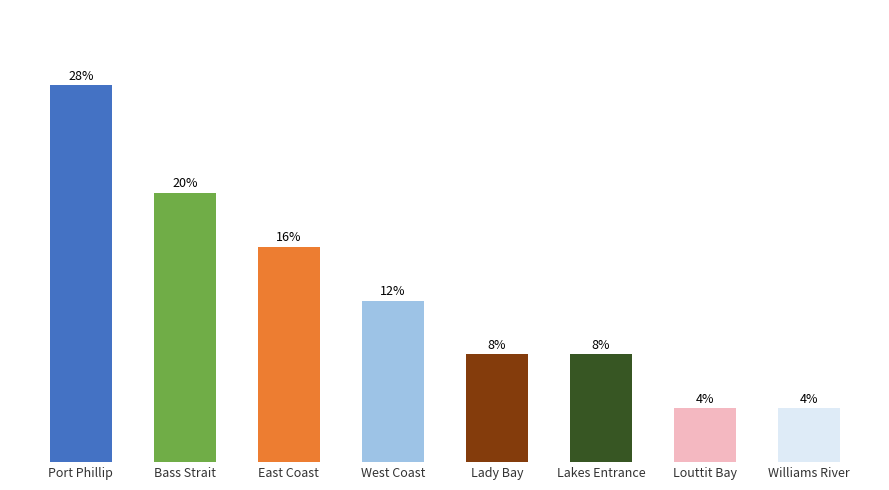

Rank the categories by value from highest to lowest.

Port Phillip, Bass Strait, East Coast, West Coast, Lady Bay, Lakes Entrance, Louttit Bay, Williams River